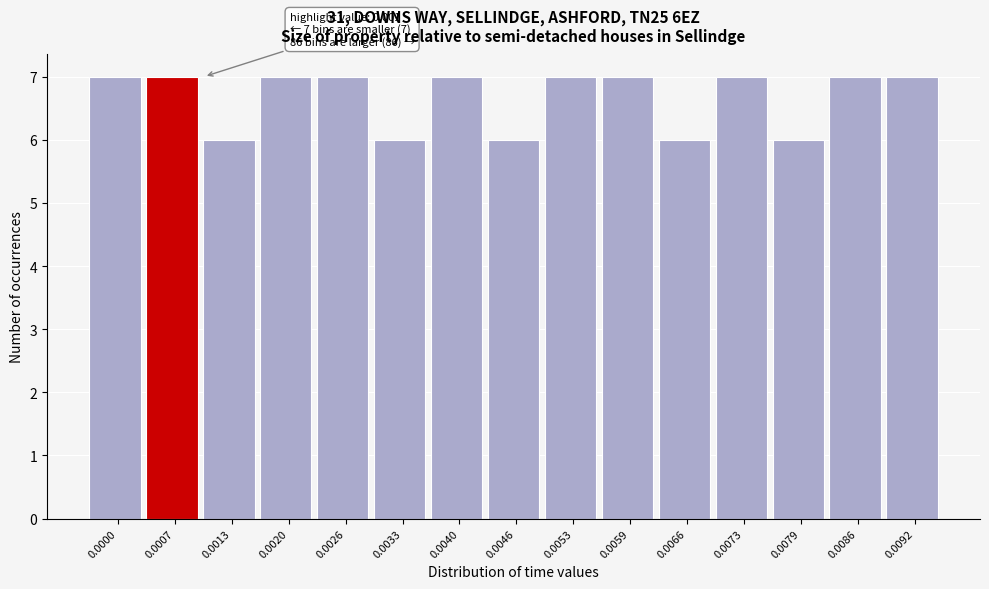

Reading right to left, what are all the values shown in this chart?

7	7	6	7	6	7	7	6	7	6	7	7	6	7	7